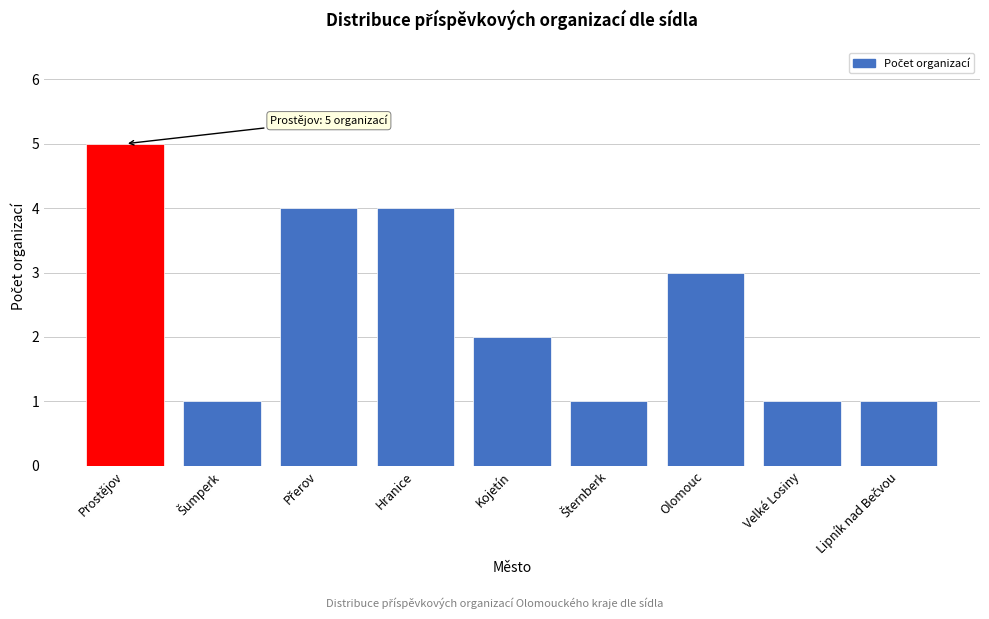

Reading right to left, list all the values displayed in this chart.

1	1	3	1	2	4	4	1	5